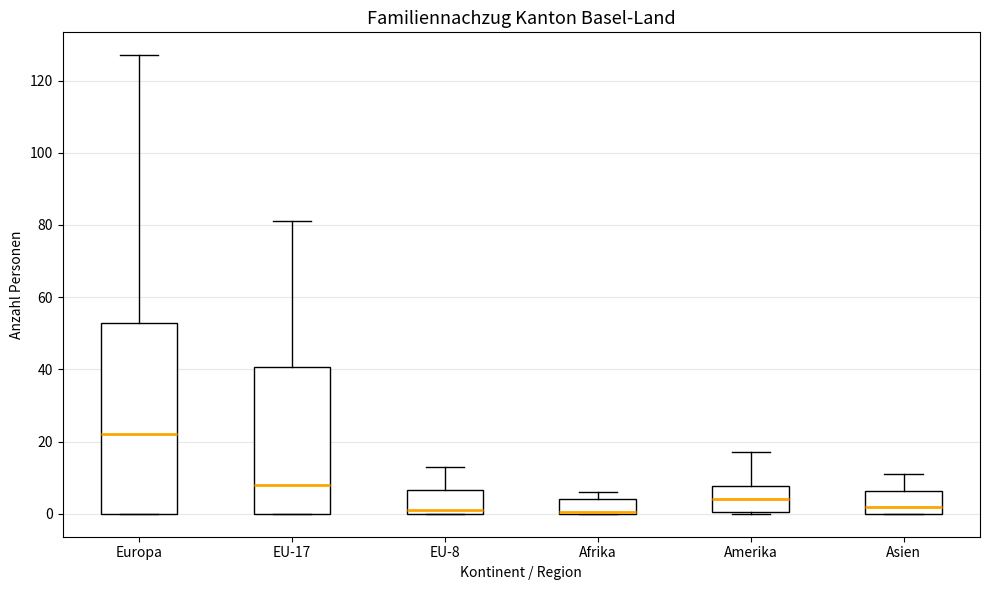

Which box is the tallest, from its lower edge to its upper edge?

Europa